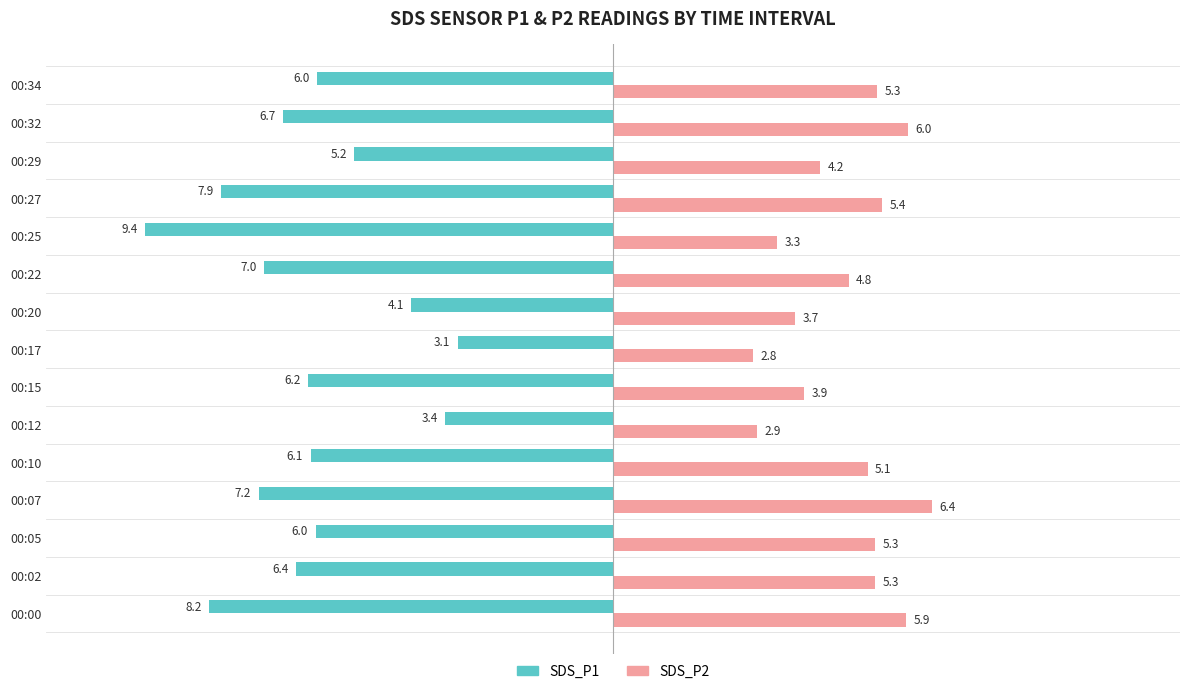

How many series are shown in this chart?

2